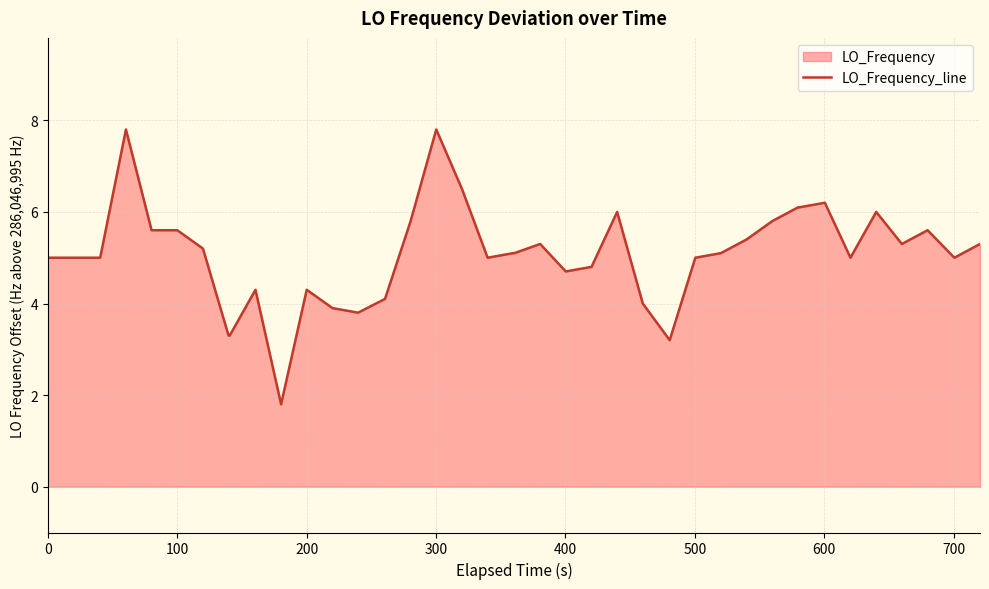

What is the difference between the maximum and minimum values?

6.0